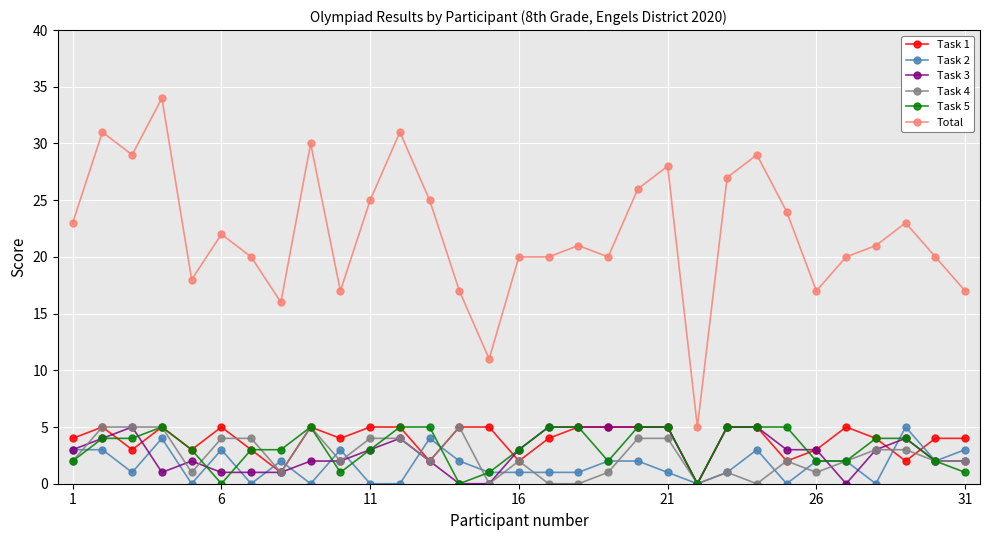

What are all the series names shown in the legend?

Task 1, Task 2, Task 3, Task 4, Task 5, Total